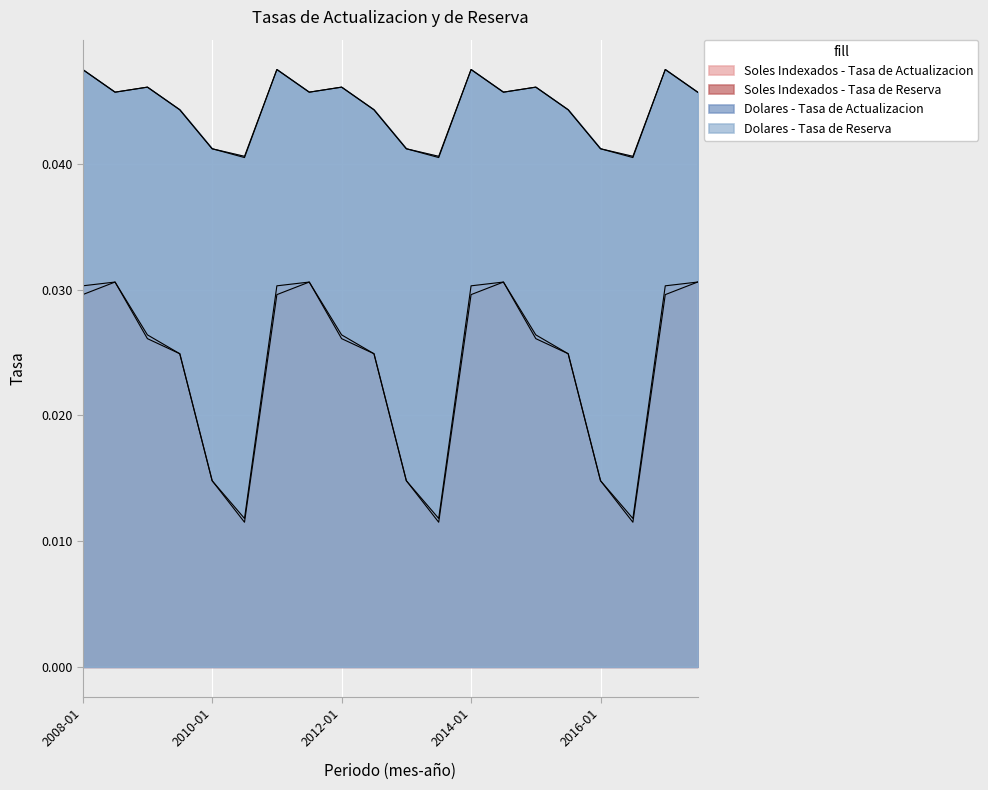

What is the label of the 20th point from the left?

2017-07